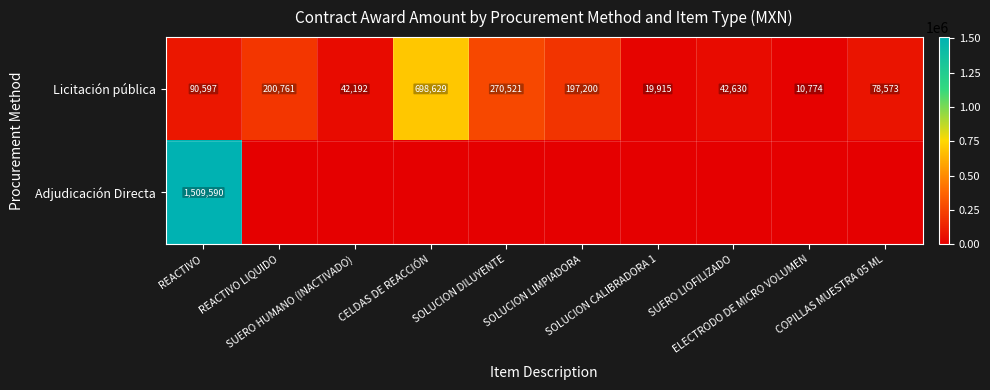

Between REACTIVO LIQUIDO and ELECTRODO DE MICRO VOLUMEN, which is larger?

REACTIVO LIQUIDO